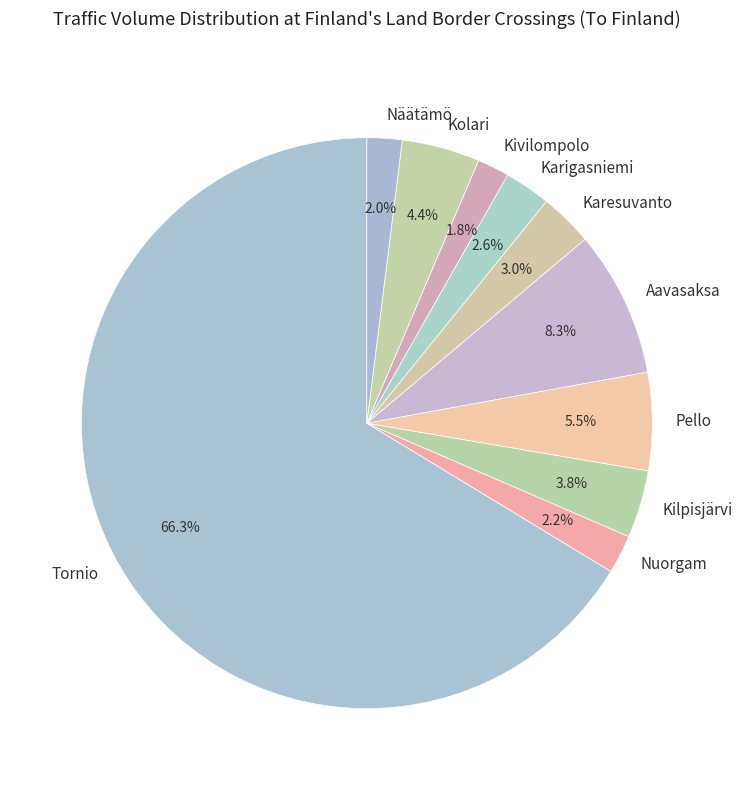

Does any single category account for the majority?

Yes